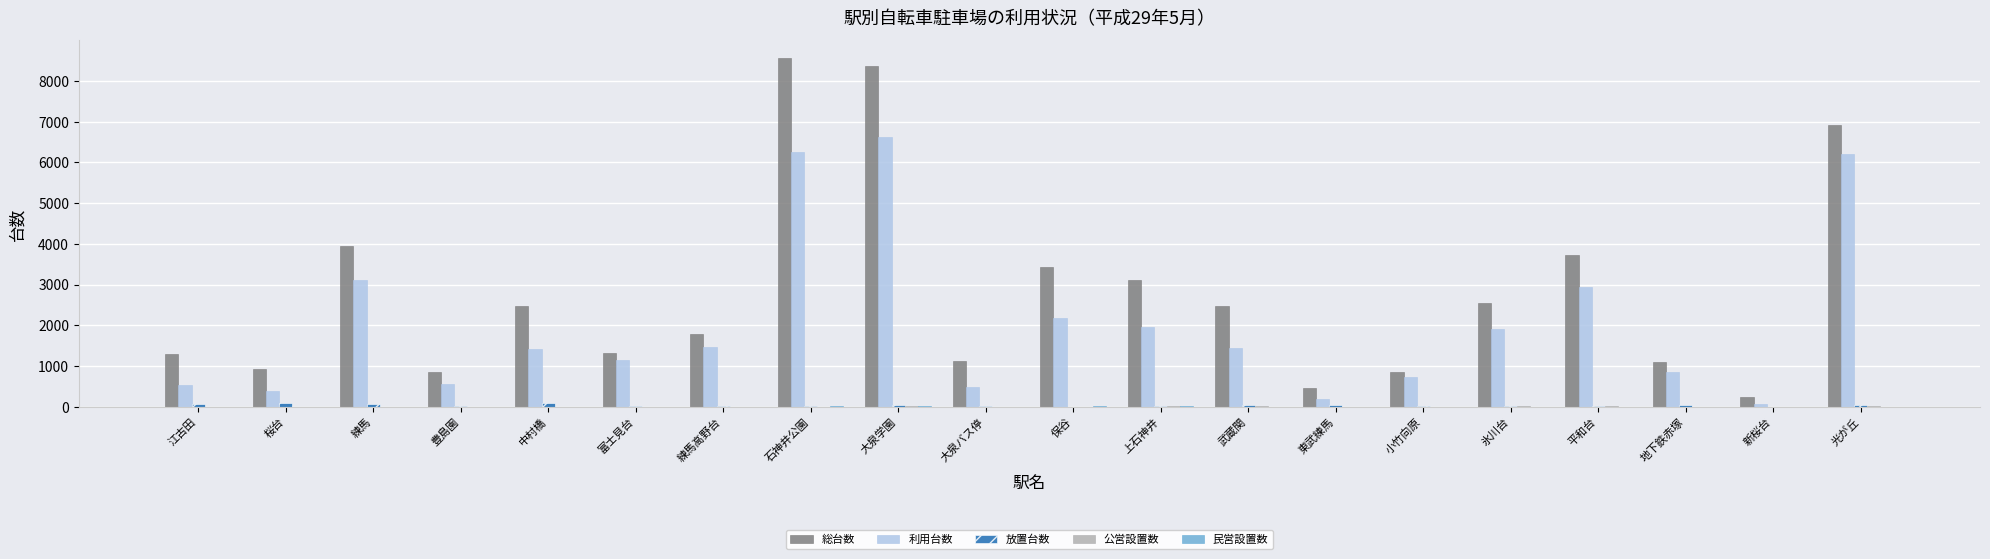

Which series has the largest total across all categories?

総台数